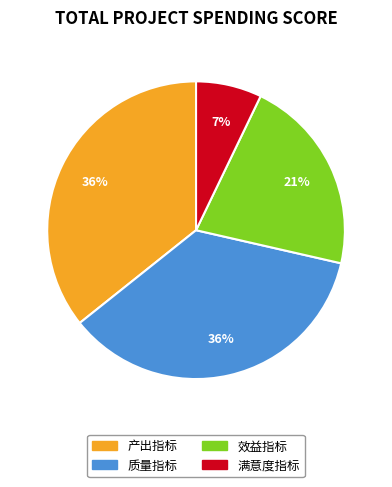

Which category has the smallest portion of the pie?

满意度指标